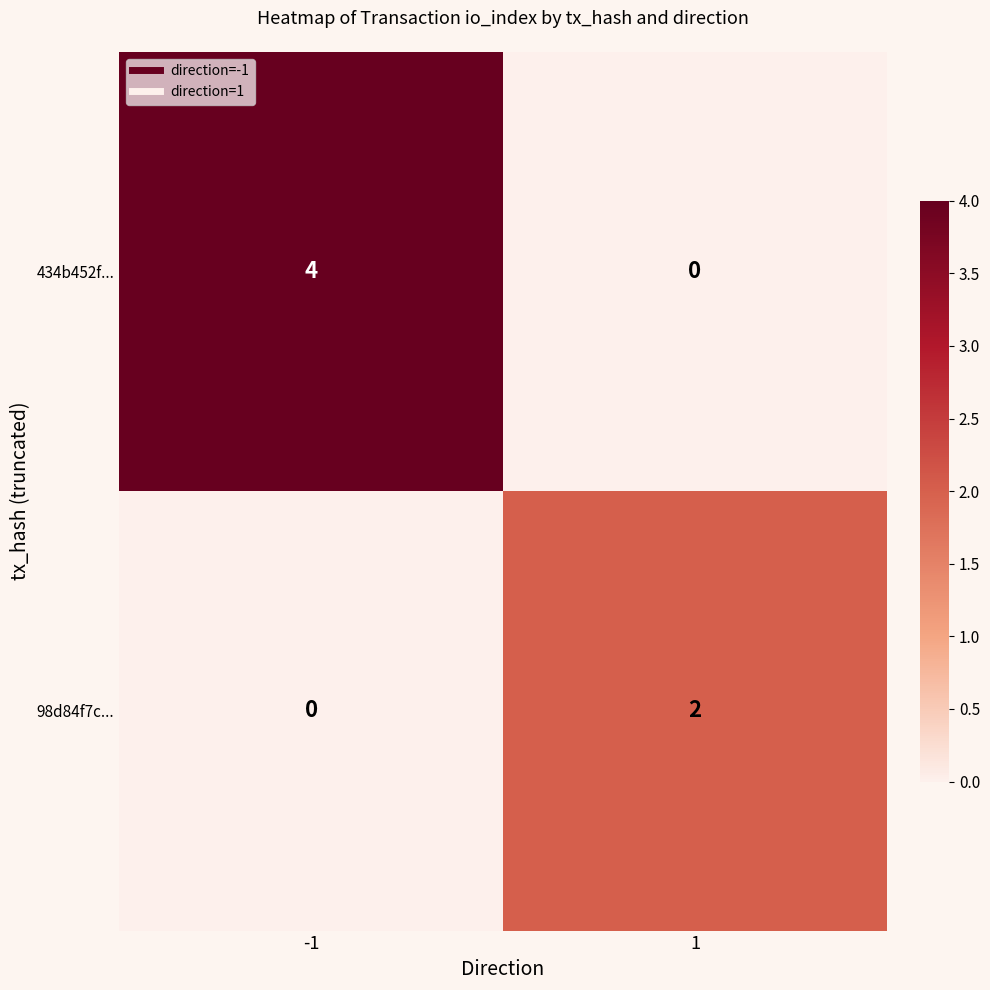

How many series are shown in this chart?

2